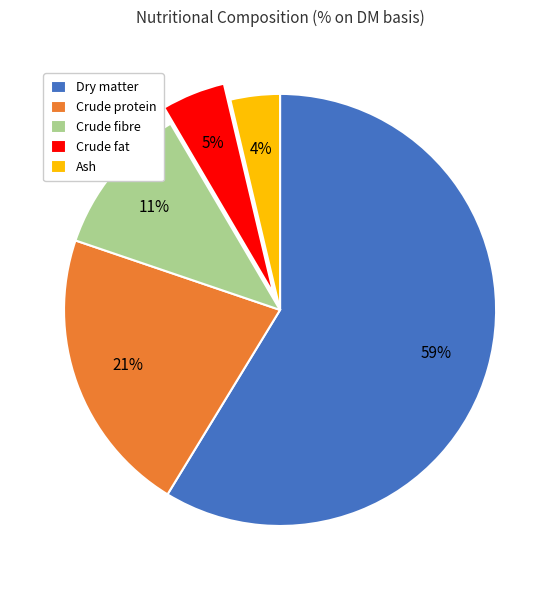

True or false: Crude protein accounts for 21% of the total.

True